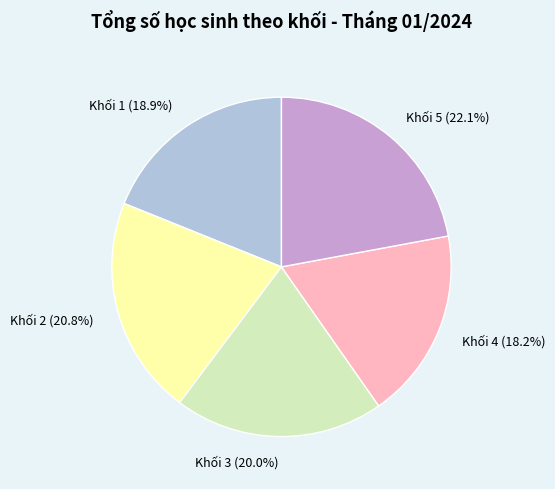

Is it true that Khối 3 is 29% of the pie?

False